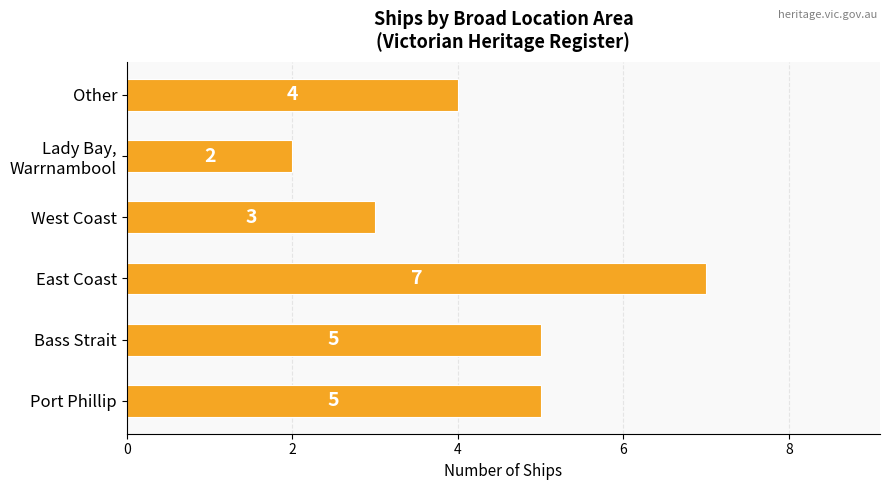

Reading bottom to top, list all the values displayed in this chart.

5	5	7	3	2	4